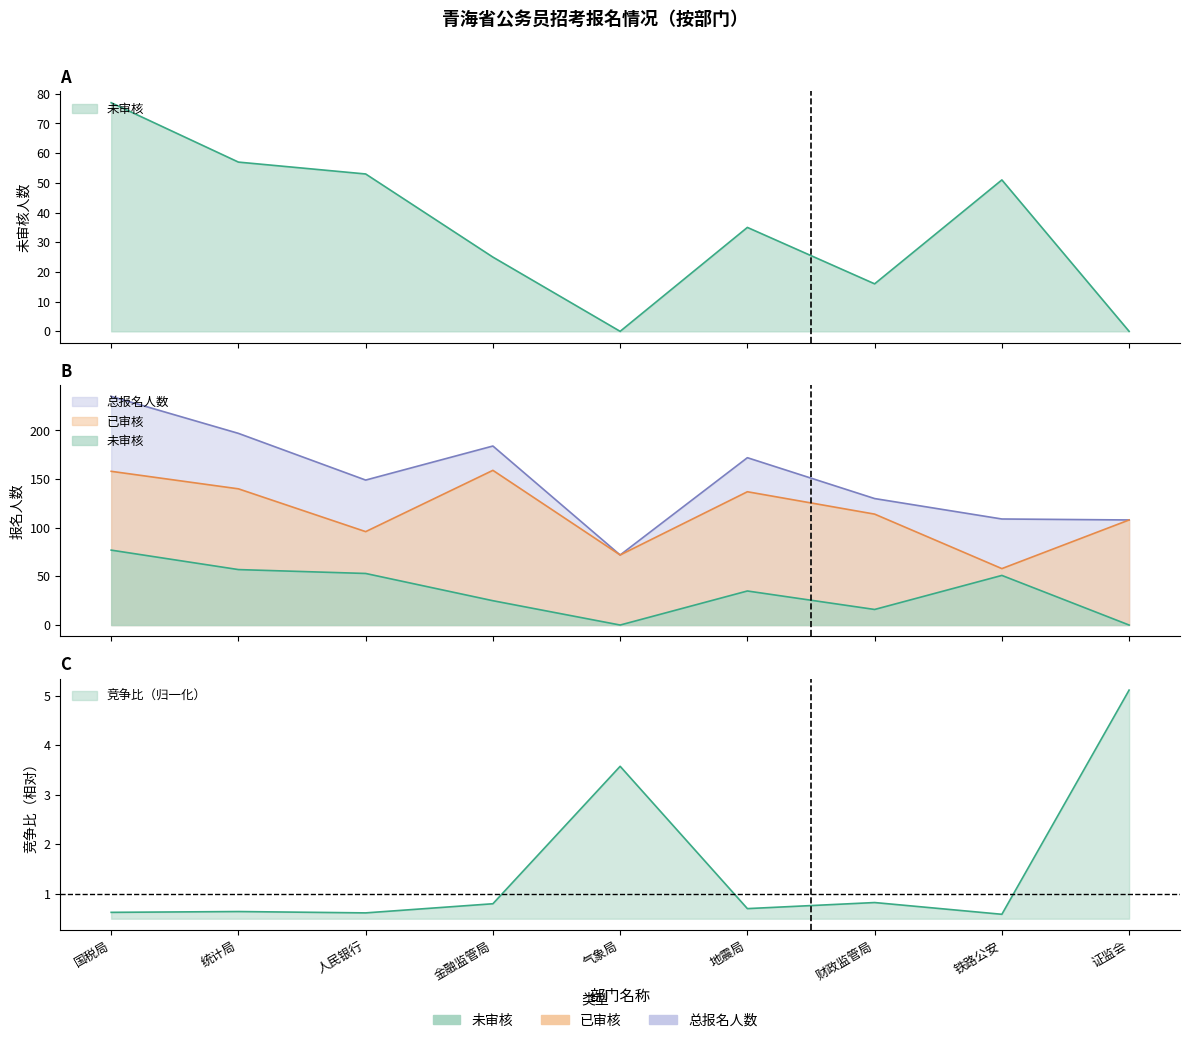

The 总报名人数 series shows 184 at 金融监管局. True or false?

True